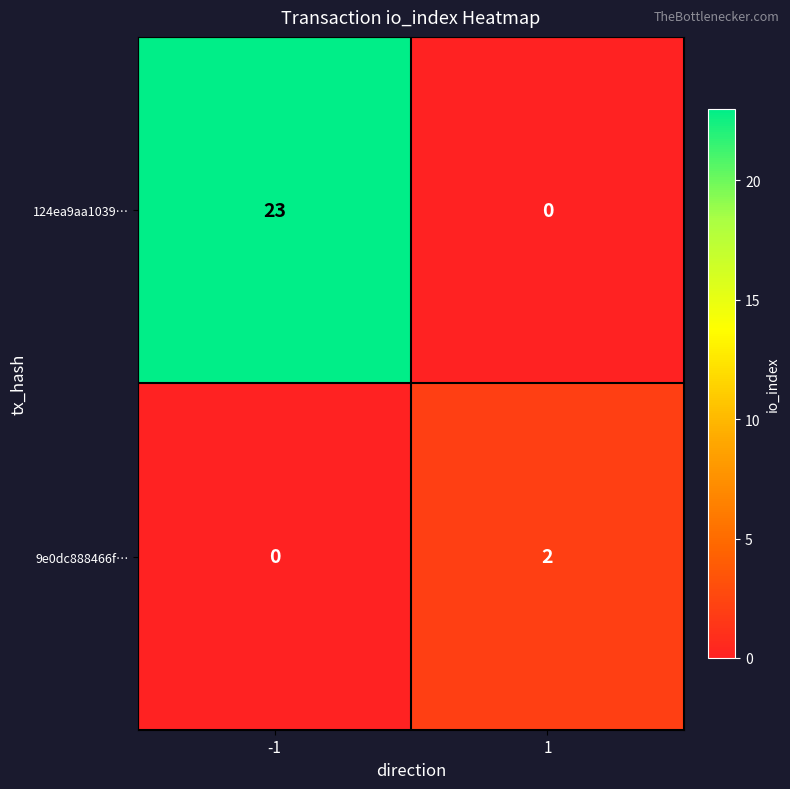

What is the spread (max minus min) of values at 1?

2